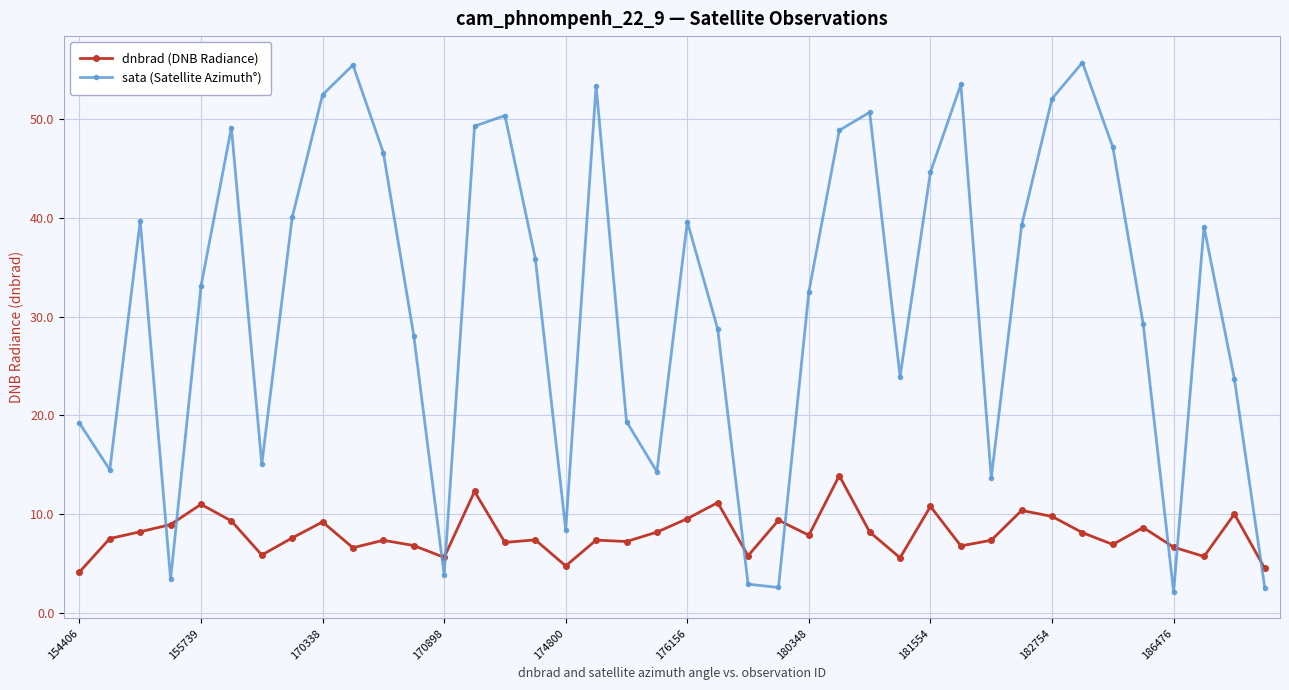

What is the value of the sata (Satellite Azimuth°) point at the 26th from the left?

48.9